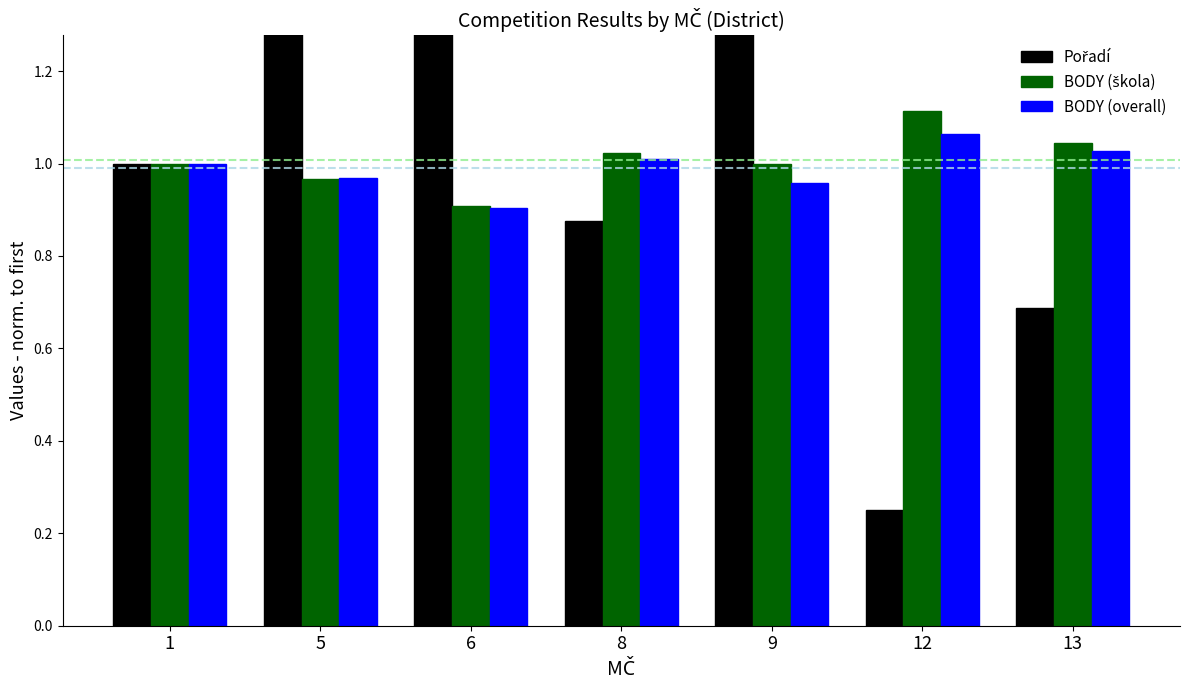

What is the total value across all series at 6?

3.9